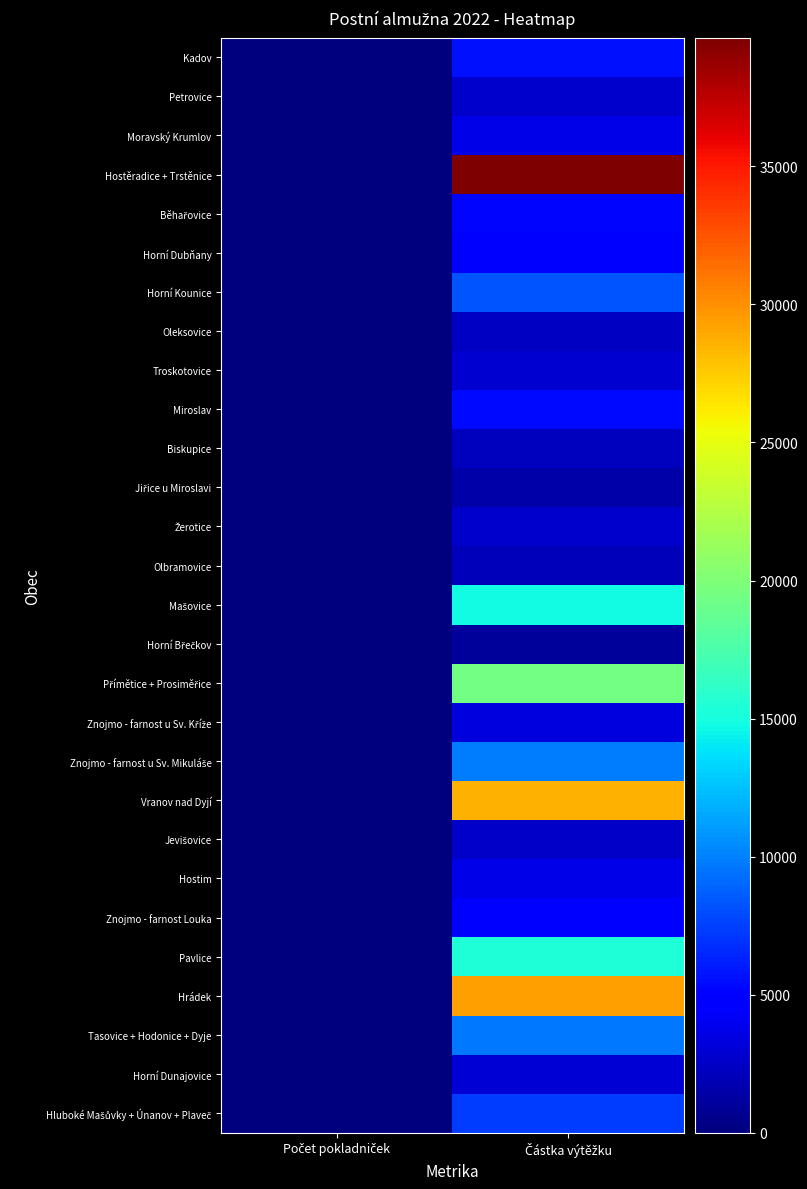

Which series has the largest total across all categories?

Hostěradice + Trstěnice